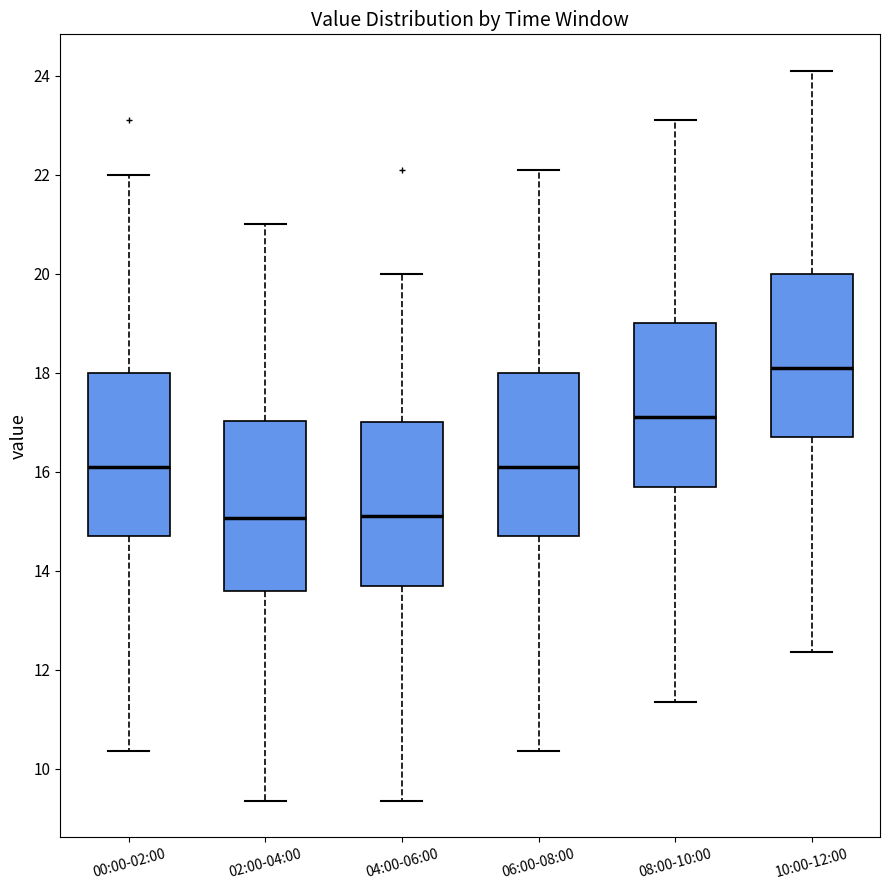

Where does the median line of the box for 00:00-02:00 sit on the y-axis? The values are not printed on the chart, so give them approximately, as read against the axis.

16.2